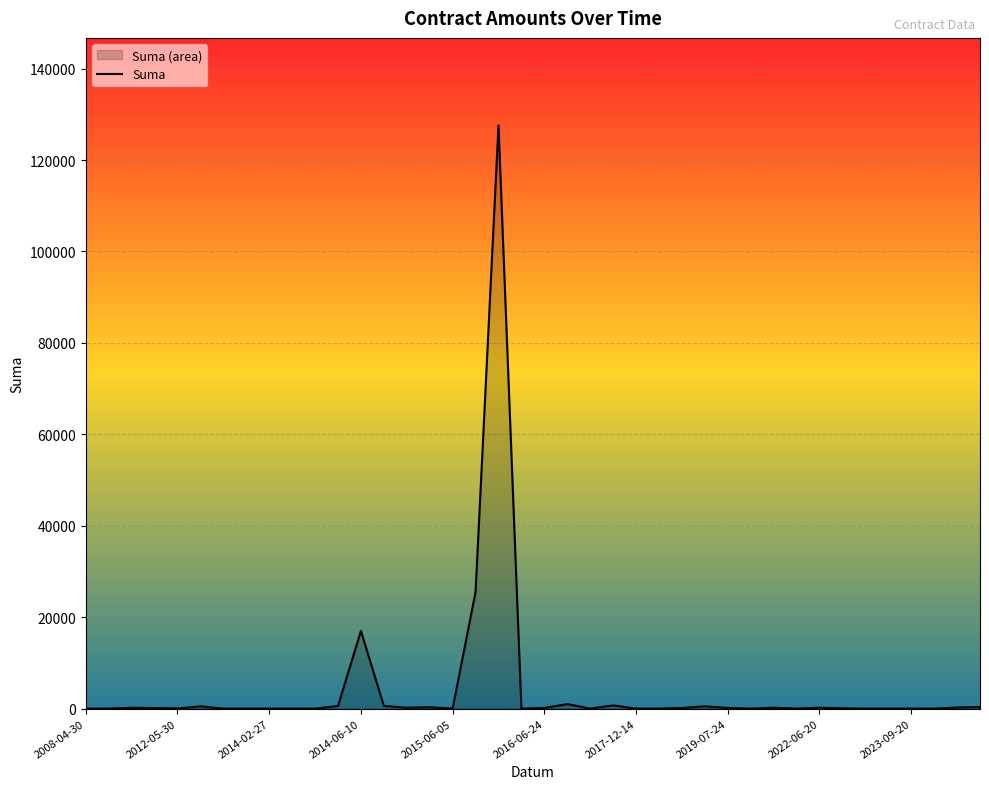

Read the value at 13.

589.3